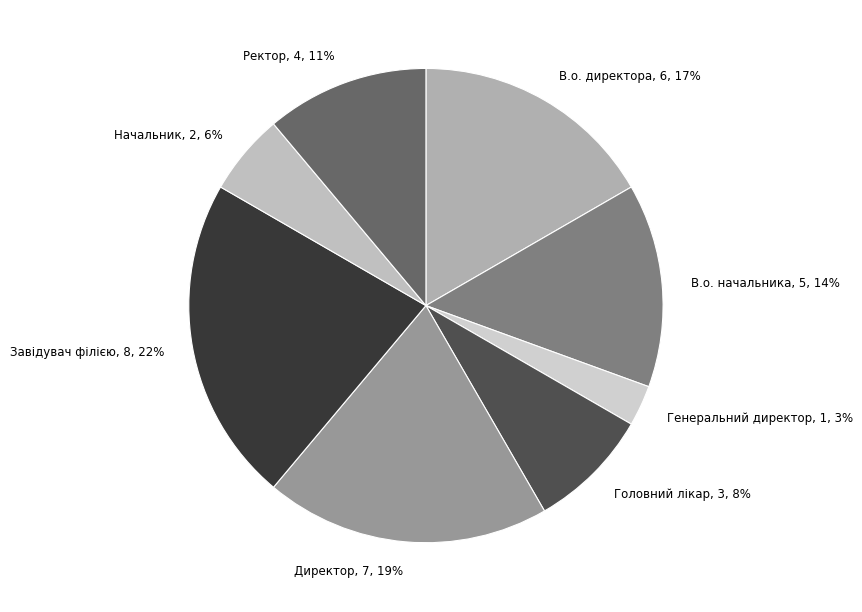

True or false: Головний лікар accounts for 8% of the total.

True